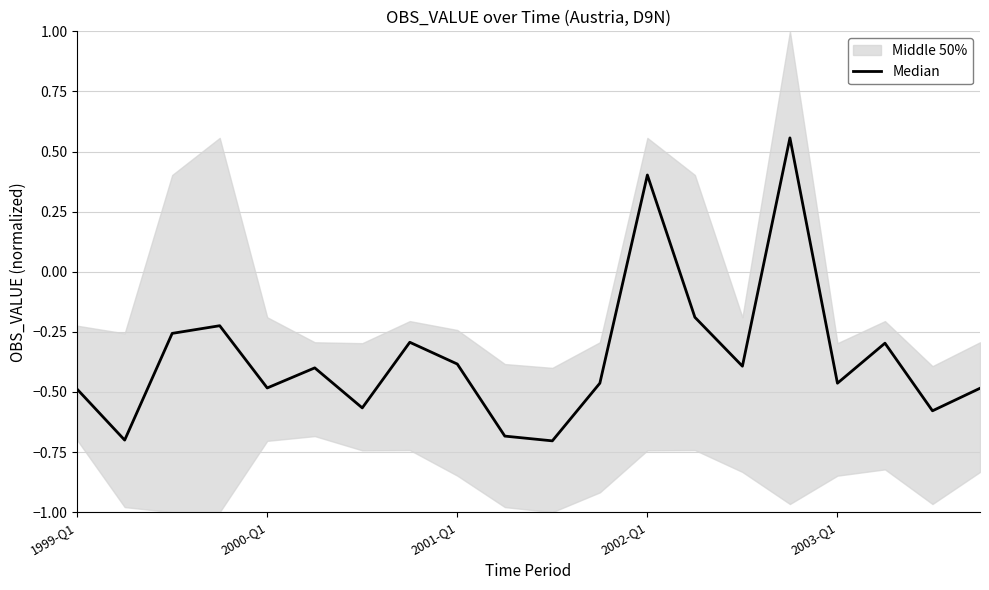

How many values exceed 0?

2